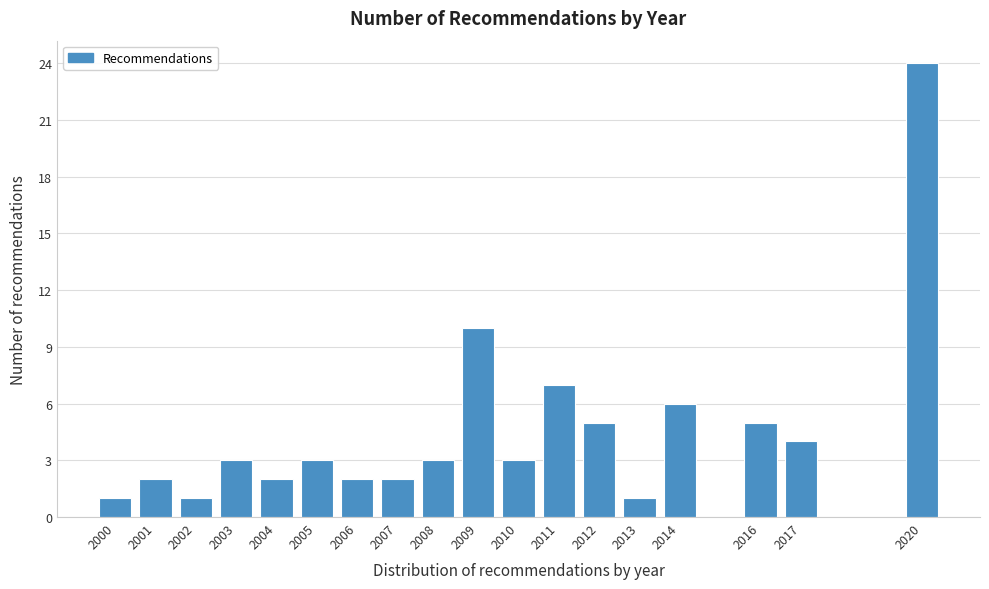

Reading left to right, transcribe all the data shown in this chart.

2000=1	2001=2	2002=1	2003=3	2004=2	2005=3	2006=2	2007=2	2008=3	2009=10	2010=3	2011=7	2012=5	2013=1	2014=6	2016=5	2017=4	2020=24